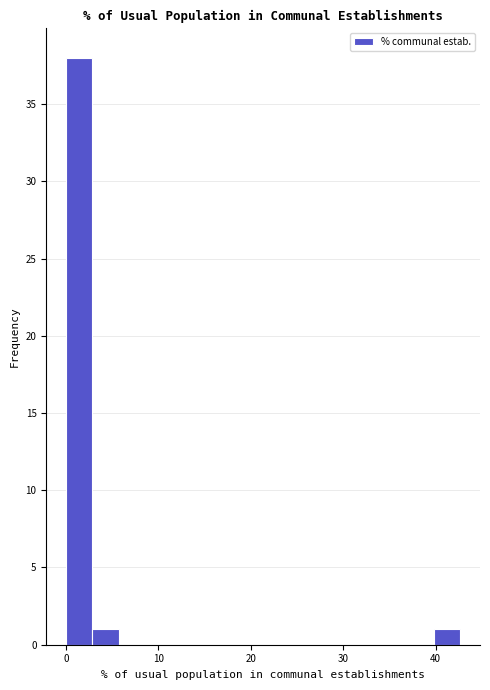

Read against the x-axis, roughly where is the centre of the tallest bar?

1